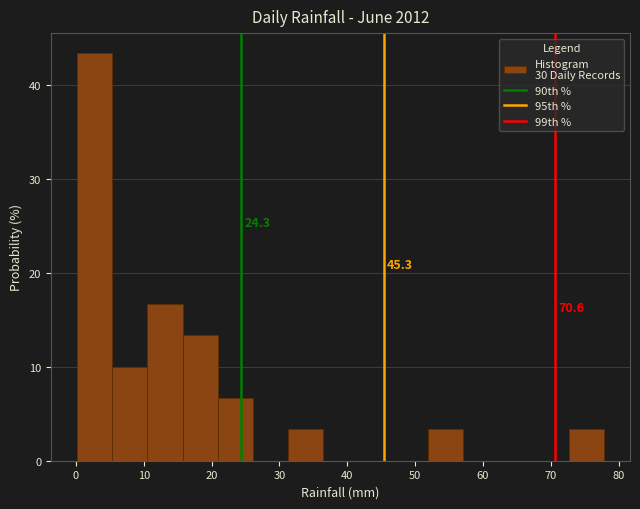

Over which range of the x-axis is the bar tallest?

0 to 5